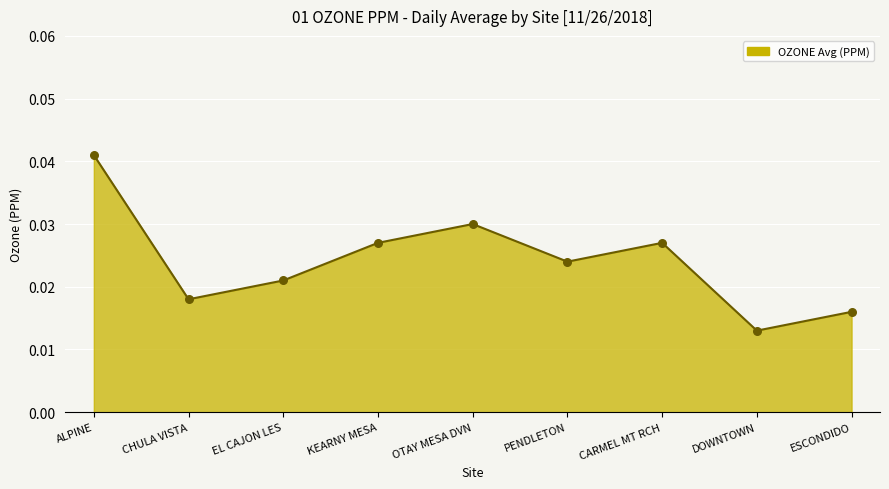

Between CHULA VISTA and ALPINE, which is larger?

ALPINE